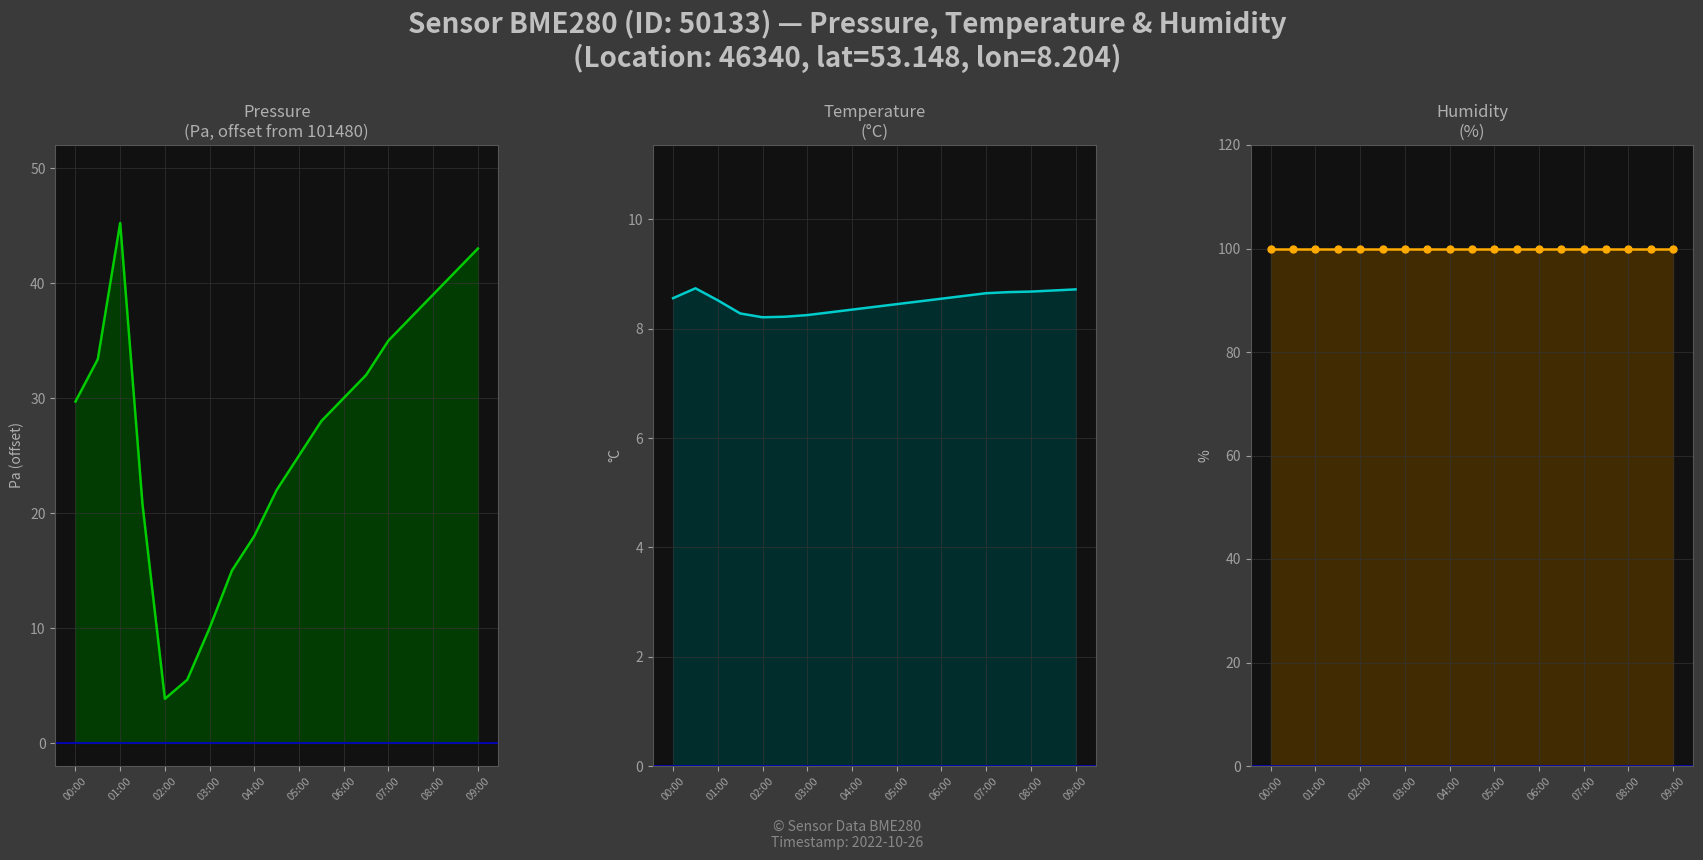

True or false: temperature and humidity cross at least once.

False